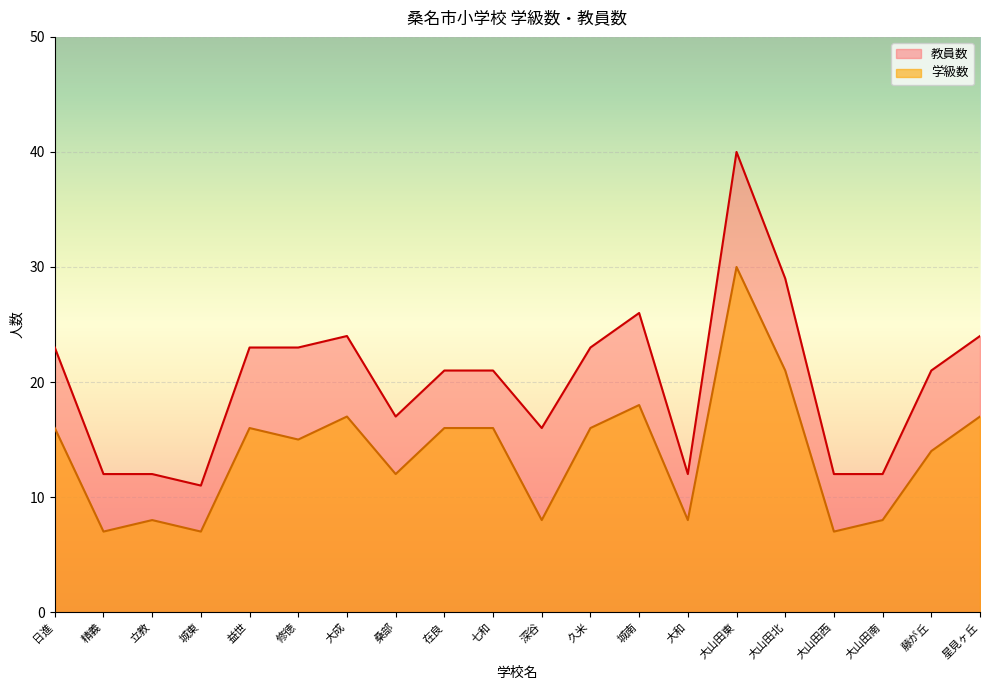

The 学級数 series shows 15 at 修徳. True or false?

True